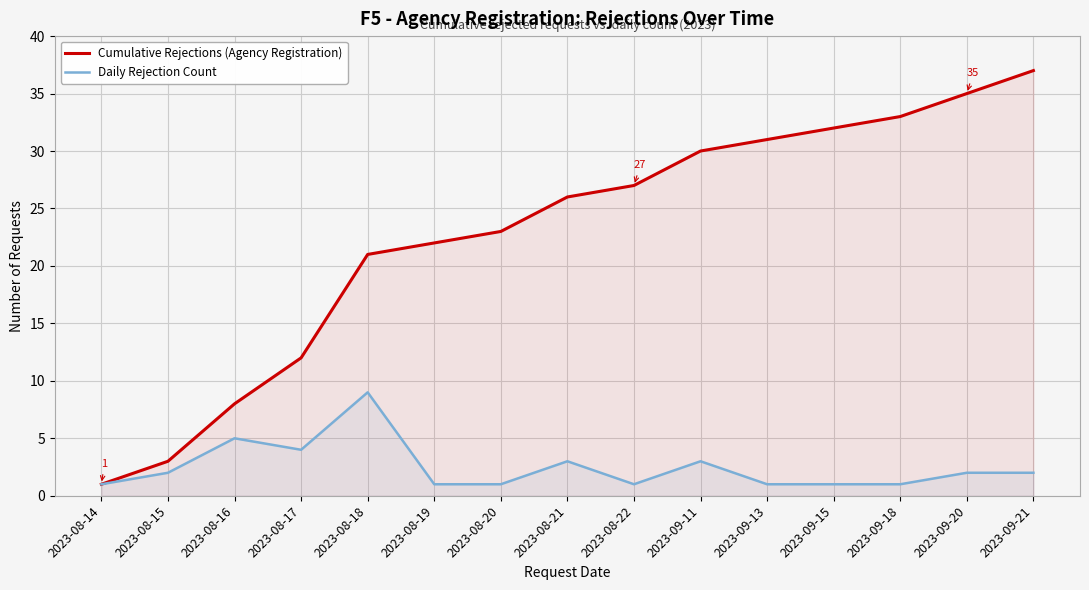

Rank the series by their maximum value, from highest to lowest.

Cumulative Rejections (Agency Registration), Daily Rejection Count